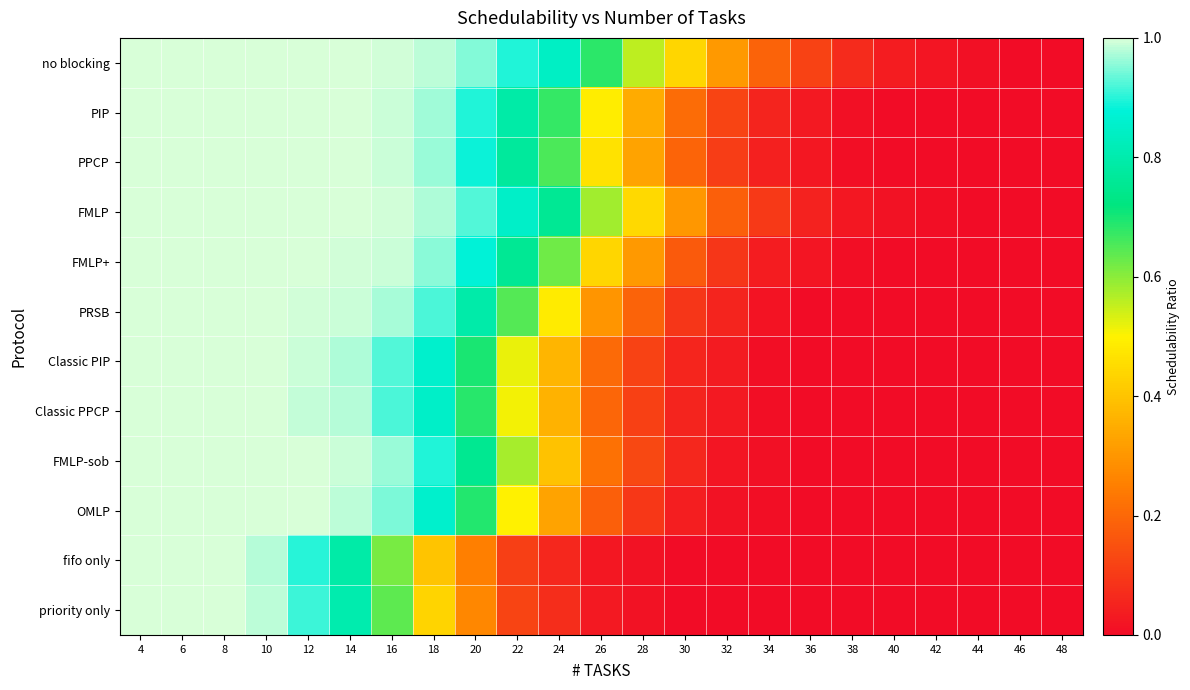

How many distinct data groups are displayed?

12